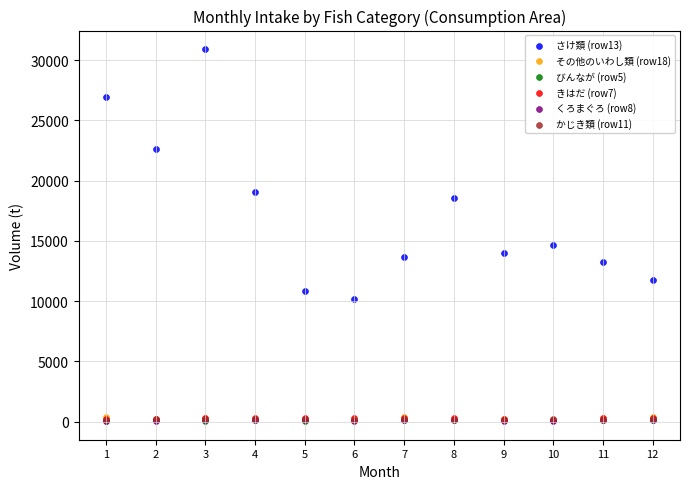

What are all the series names shown in the legend?

さけ類 (row13), その他のいわし類 (row18), びんなが (row5), きはだ (row7), くろまぐろ (row8), かじき類 (row11)